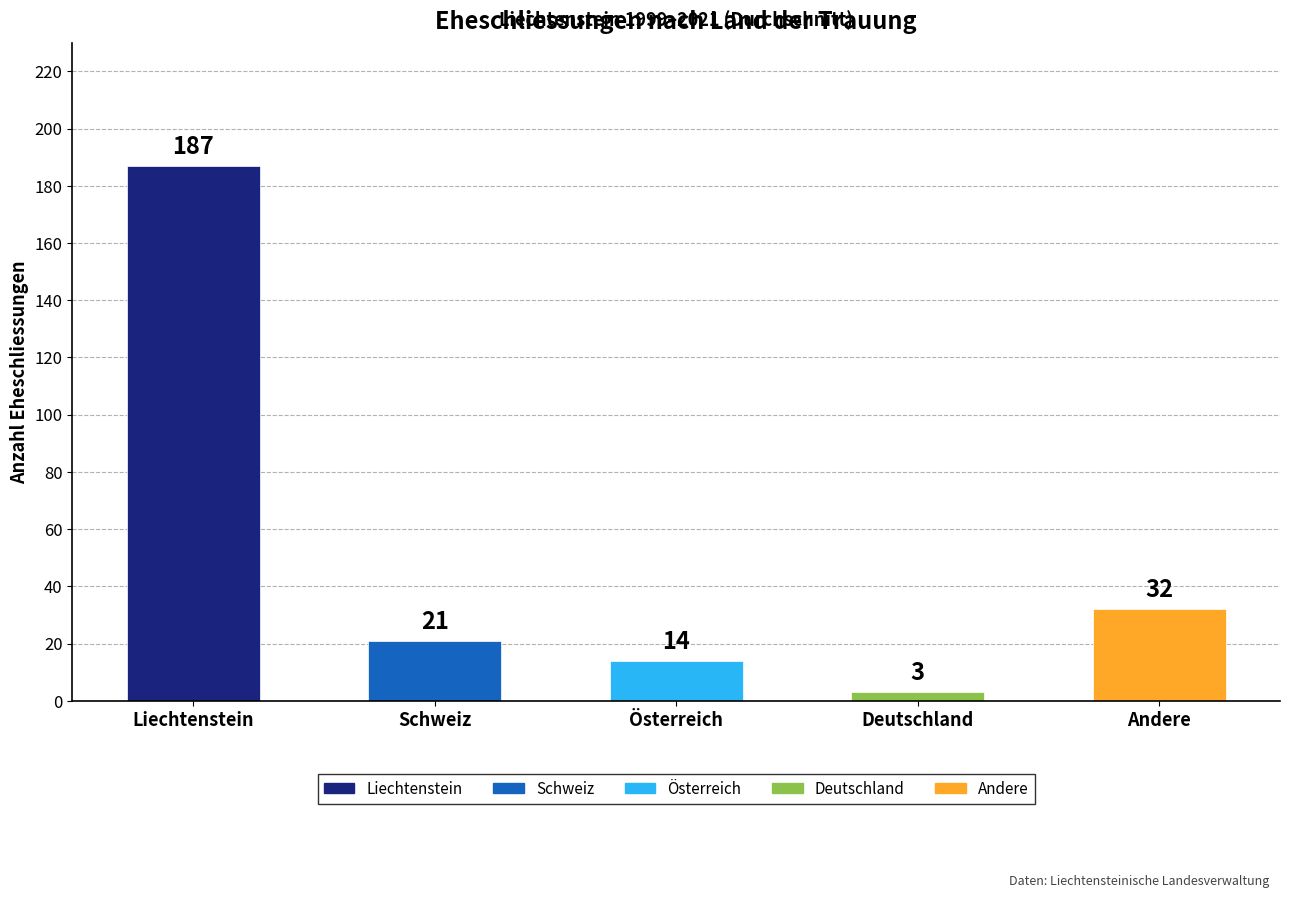

Does the chart contain any negative values?

No